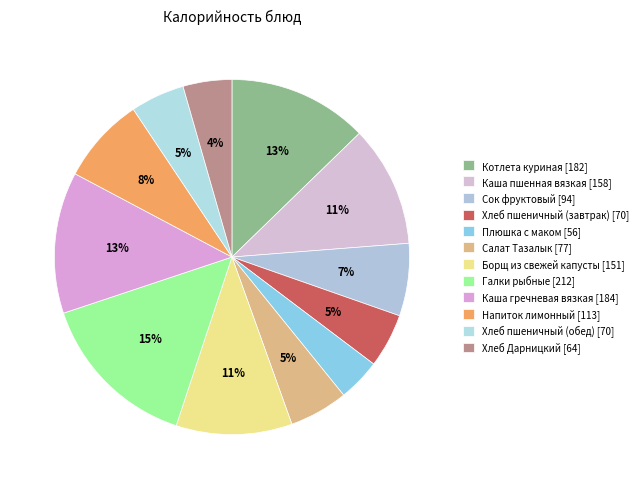

To the nearest percent, what portion does Хлеб пшеничный (обед) represent?

5%